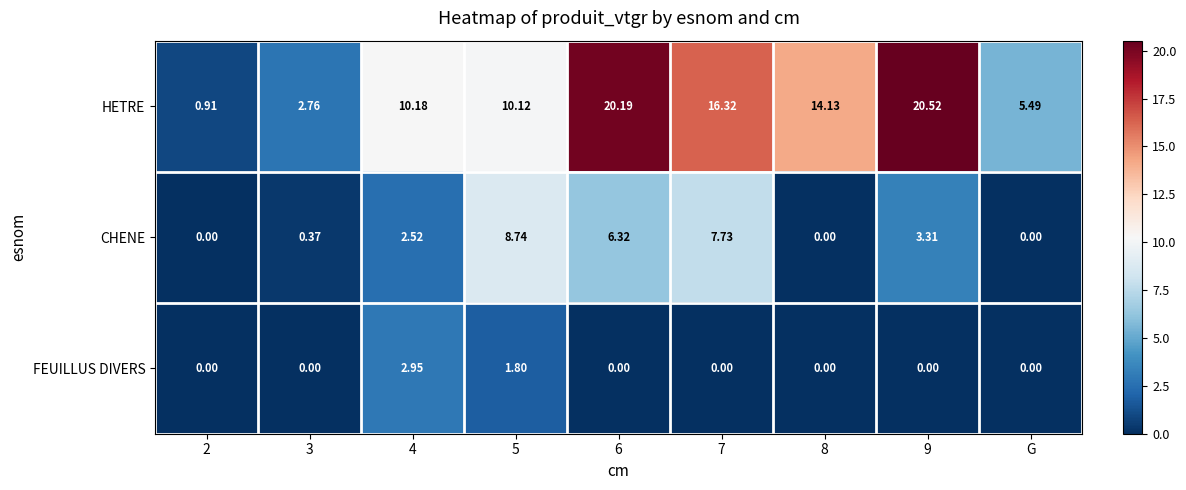

At which category does the chart reach its peak across all series?

9